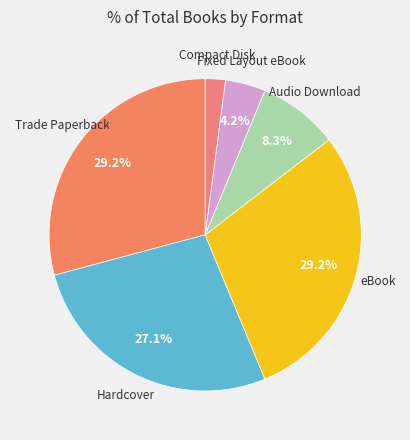

What is the smallest slice in the pie chart?

Compact Disk